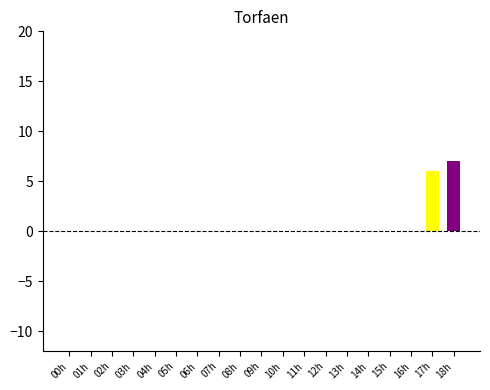

True or false: the data shows 0 at 14h.

True